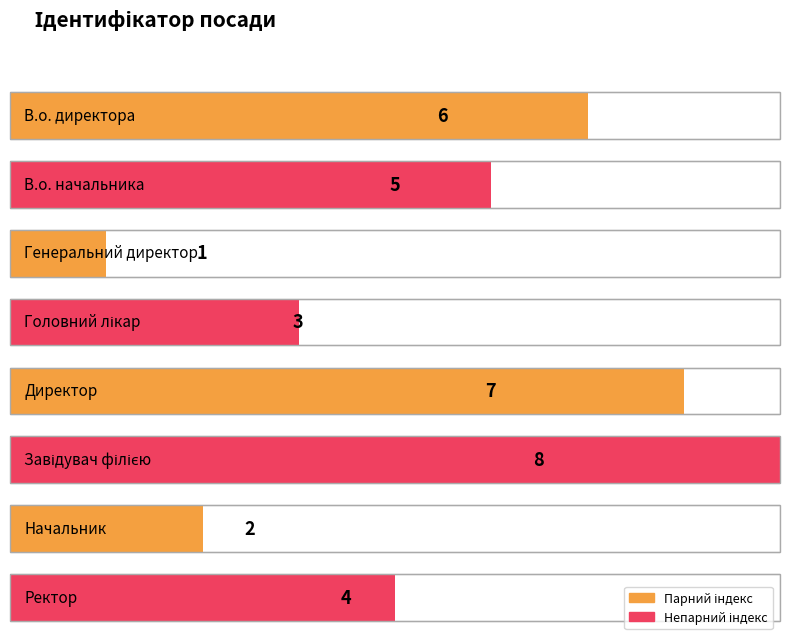

What is the maximum value shown in the chart?

8